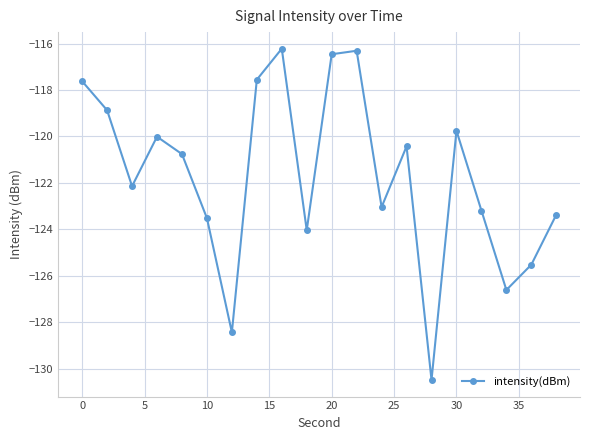

True or false: there are more than 0 points higher than both neighbors.

True